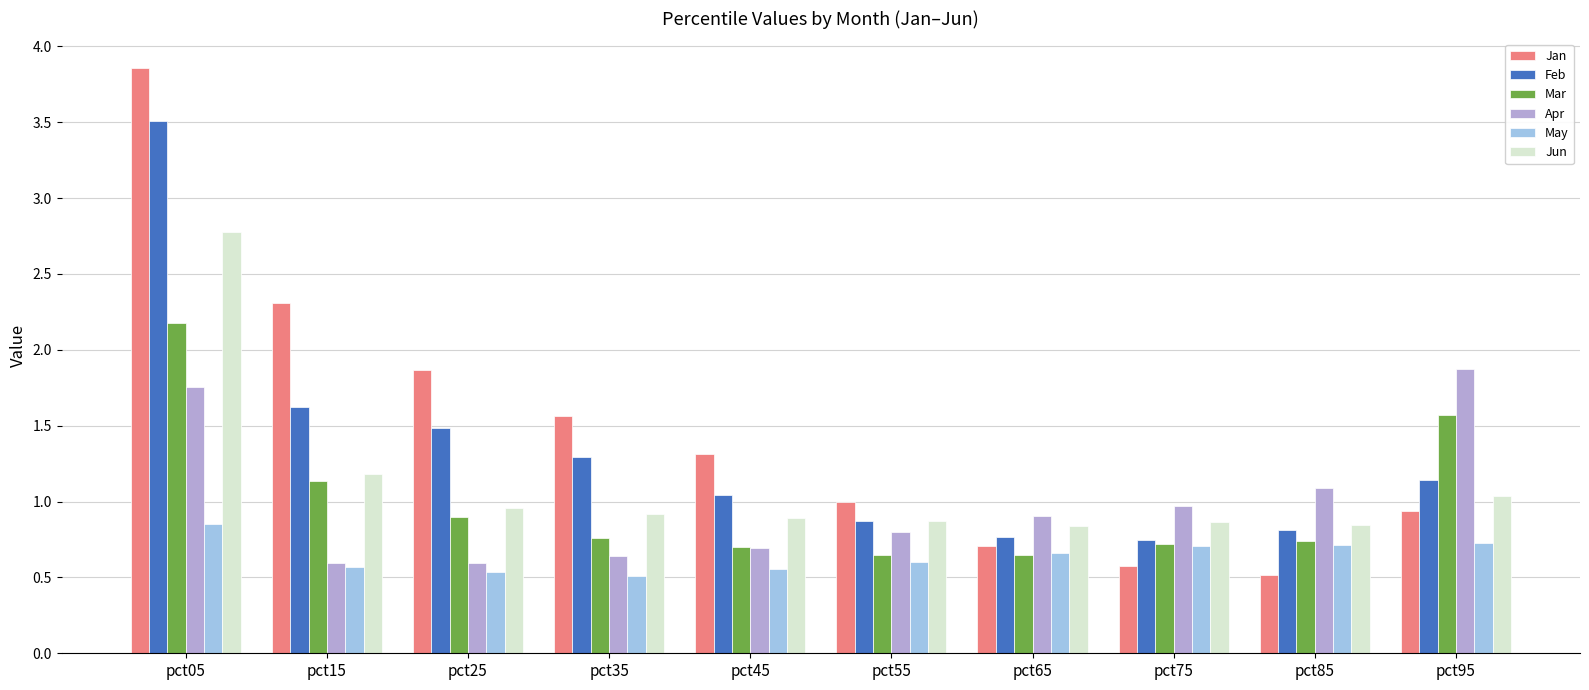

The value of Feb at pct45 is 0.7. True or false?

False